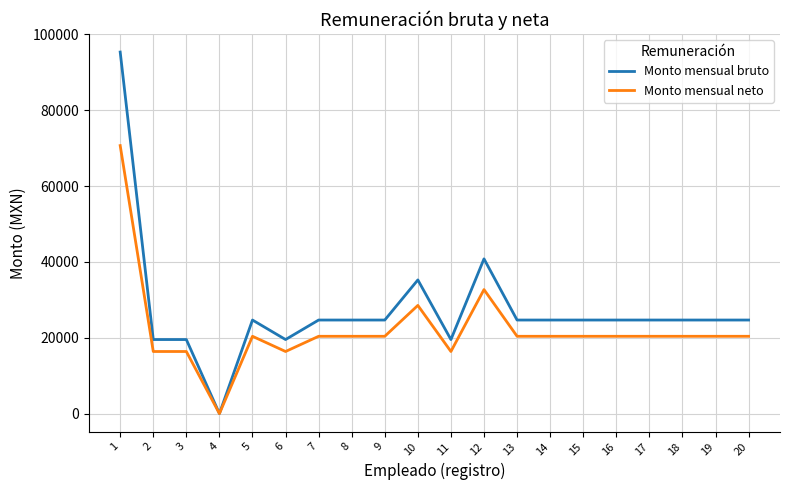

Which series has the largest range (max minus min)?

Monto mensual bruto